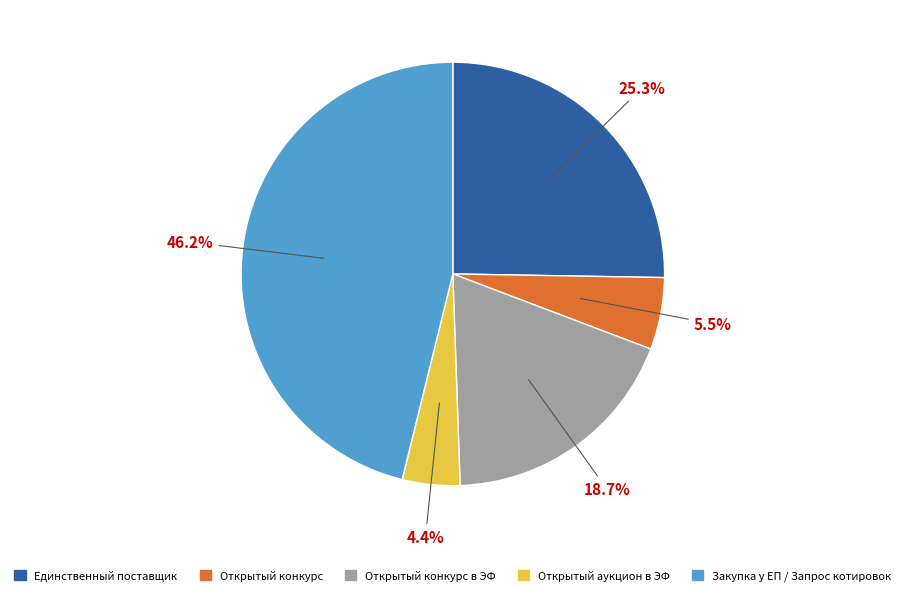

What is the largest slice in the pie chart?

Закупка у ЕП / Запрос котировок